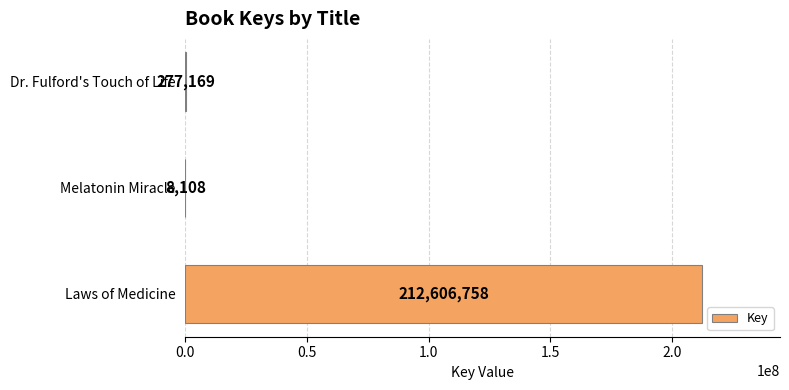

How many series are shown in this chart?

1